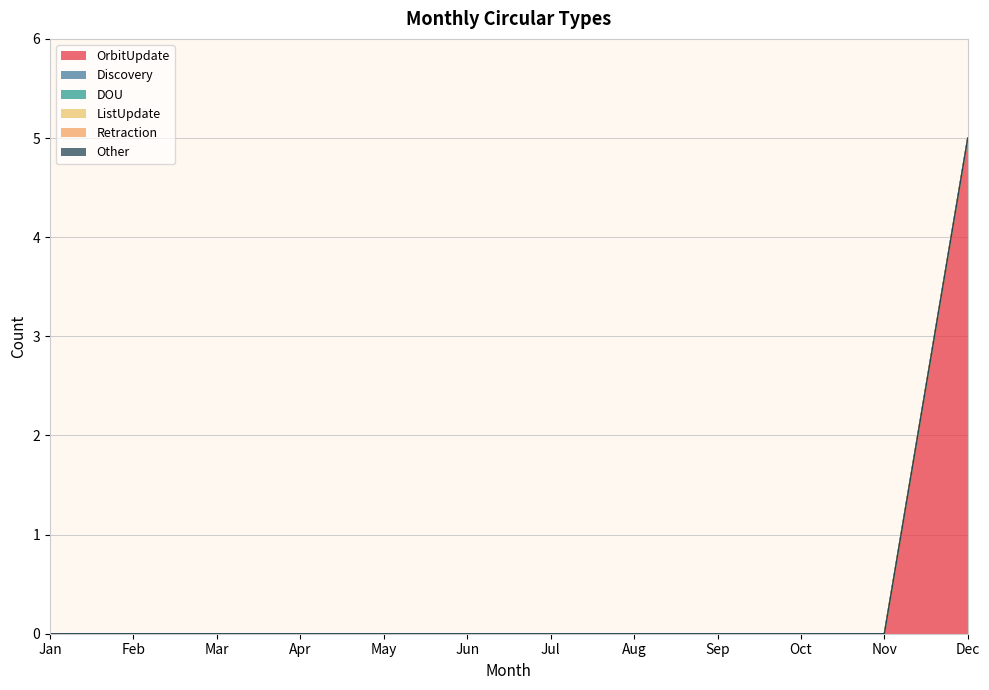

At which category does the chart reach its peak across all series?

Dec